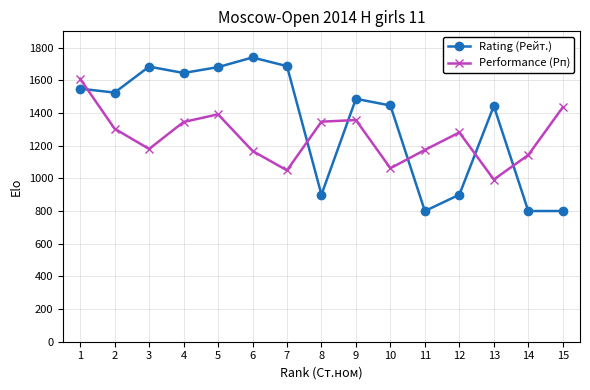

Which series has the largest range (max minus min)?

Rating (Рейт.)